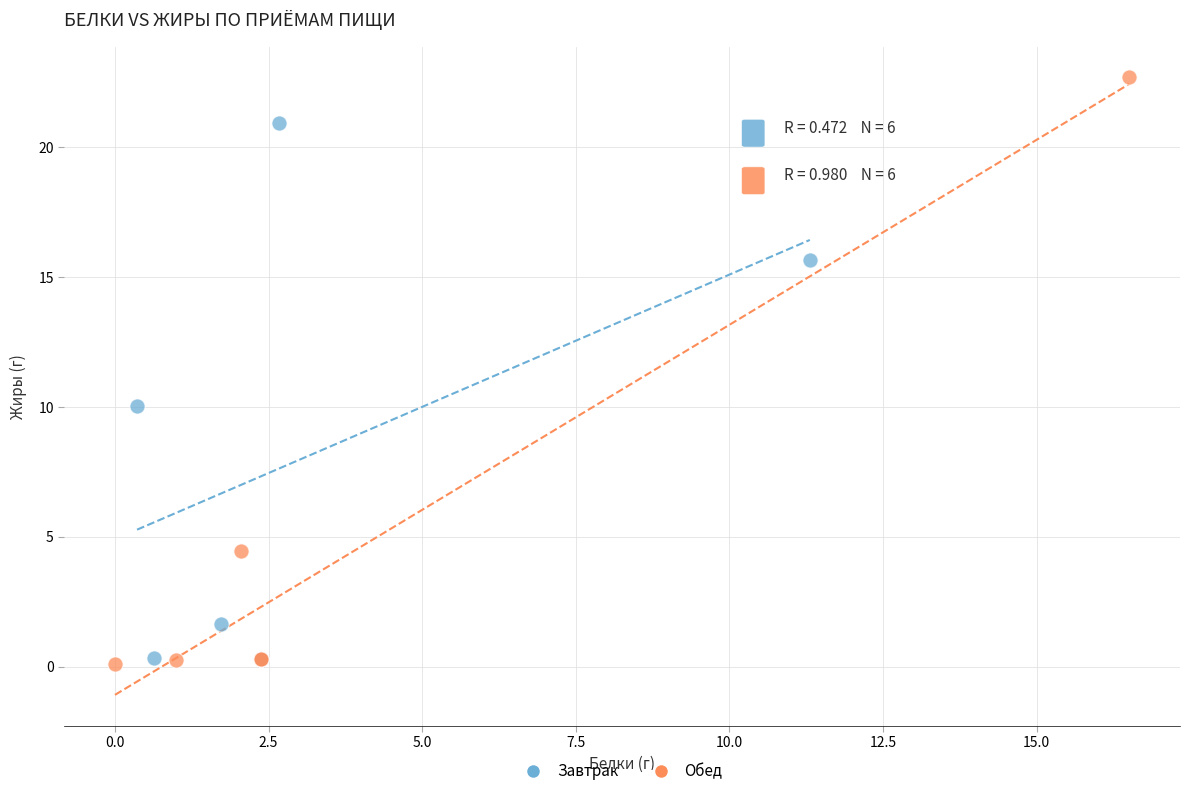

Which series has the largest Y range (max minus min)?

Обед